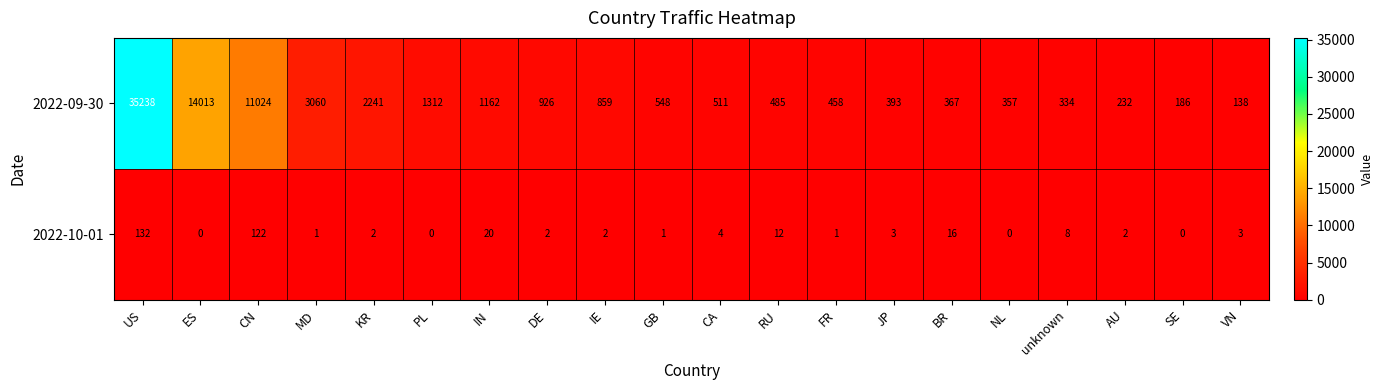

At which label is 2022-10-01 closest to 66?

IN